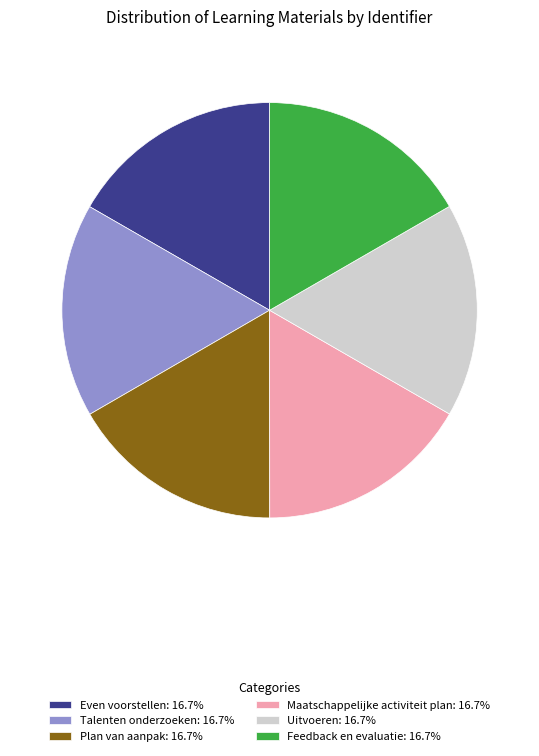

Approximately how many times larger is the value at Talenten onderzoeken compared to Plan van aanpak?

1.0